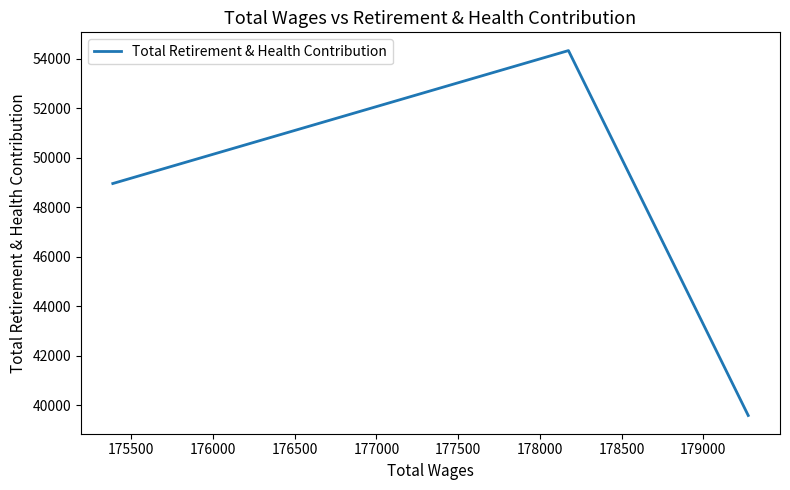

Is it true that the value at 175500 is 76109?

False